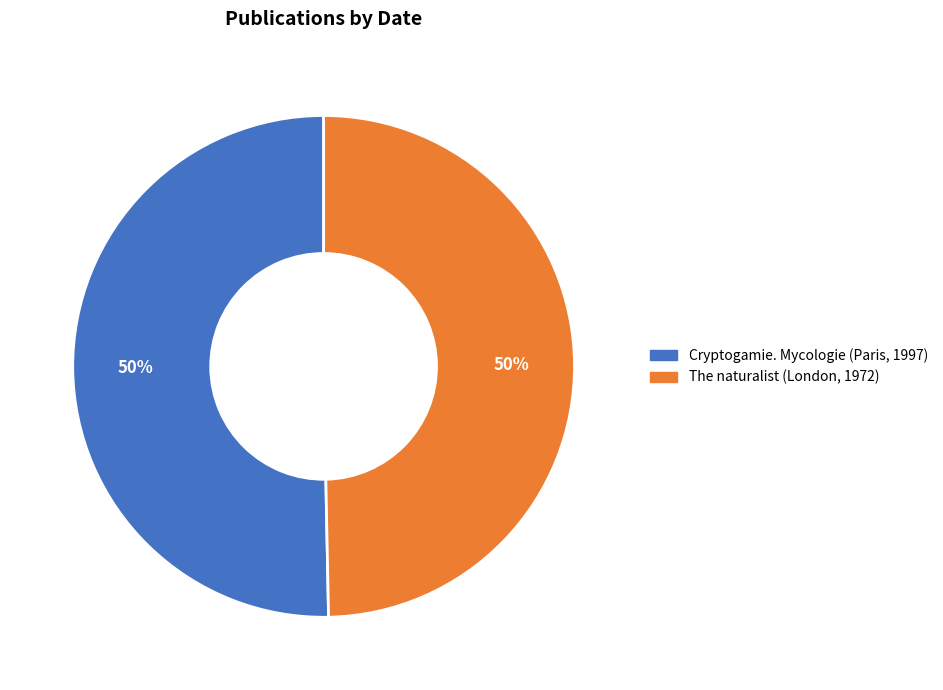

How many slices are in this pie chart?

2